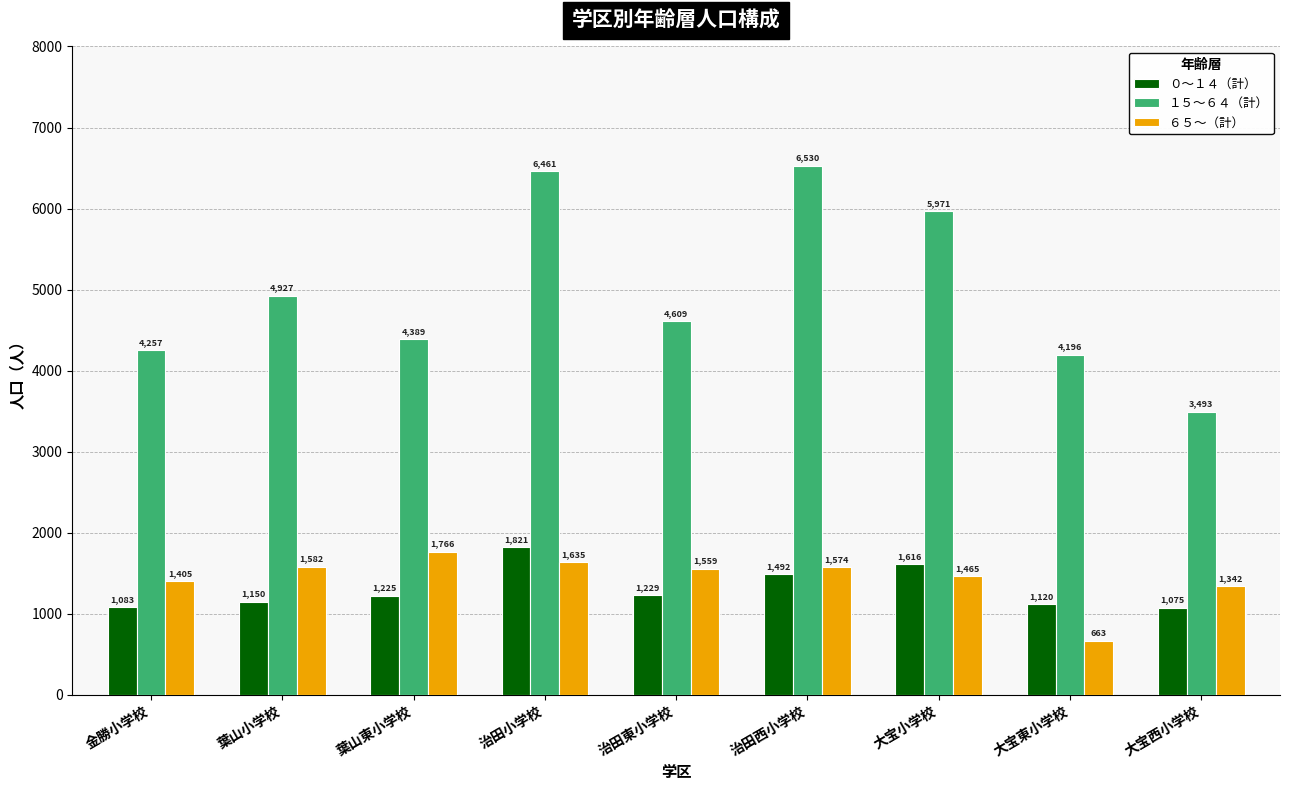

What are all the series names shown in the legend?

０～１４（計）, １５～６４（計）, ６５～（計）